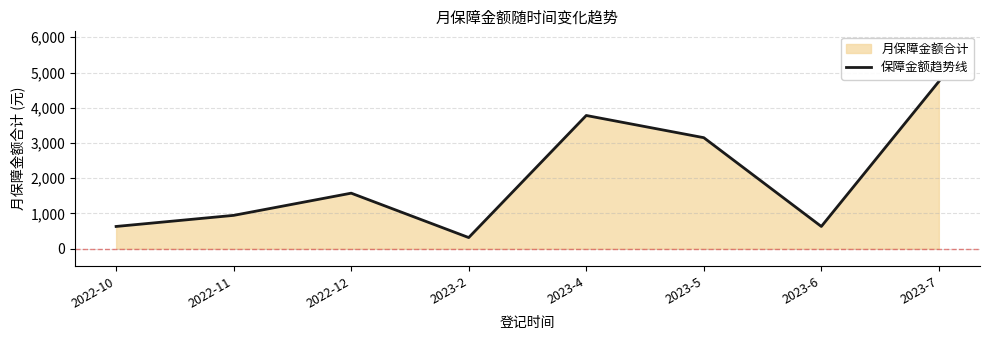

Where is the first local maximum?

2022-12